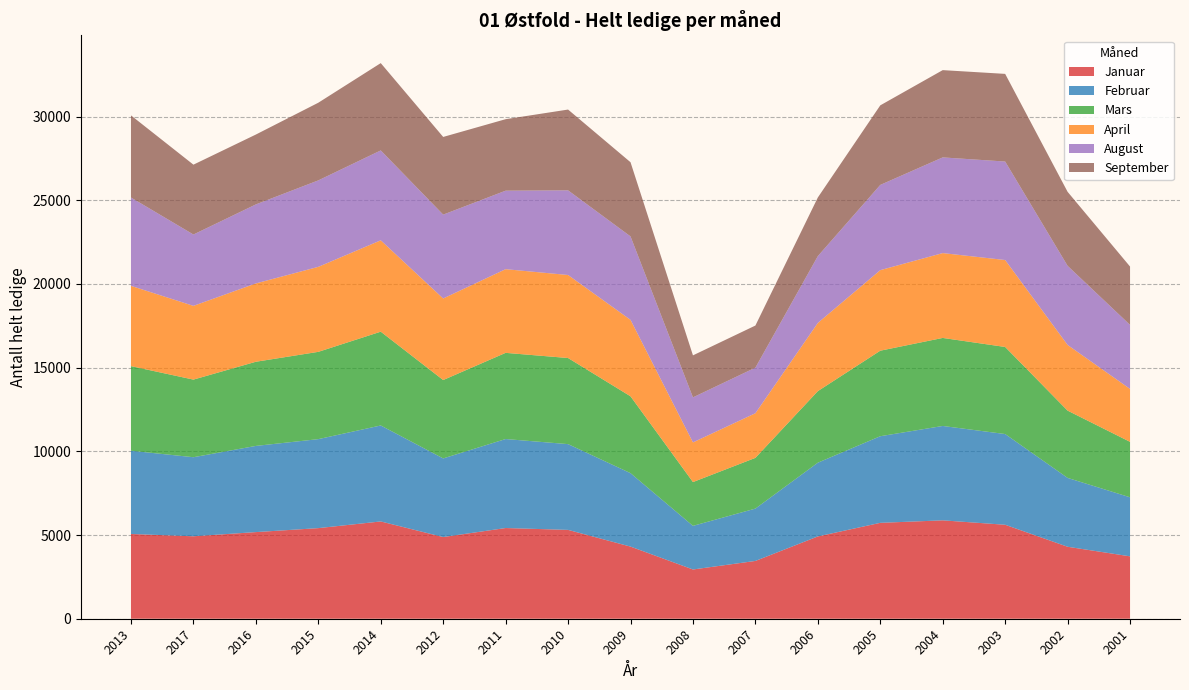

Reading left to right, list all the values displayed in this chart.

Januar: 5063	4925	5175	5412	5811	4879	5418	5307	4309	2942	3452	4916	5728	5877	5613	4299	3727
Februar: 4973	4723	5148	5316	5733	4697	5316	5123	4387	2606	3127	4405	5174	5638	5419	4113	3527
Mars: 5053	4636	5027	5214	5603	4682	5148	5143	4590	2615	3030	4275	5109	5258	5201	4019	3312
April: 4795	4405	4679	5077	5457	4872	4998	4959	4567	2370	2666	4074	4811	5068	5194	3923	3161
August: 5276	4261	4720	5165	5370	5009	4689	5057	4985	2690	2723	3990	5092	5716	5883	4726	3825
September: 4906	4173	4173	4639	5215	4640	4270	4826	4431	2509	2515	3503	4752	5213	5236	4420	3485